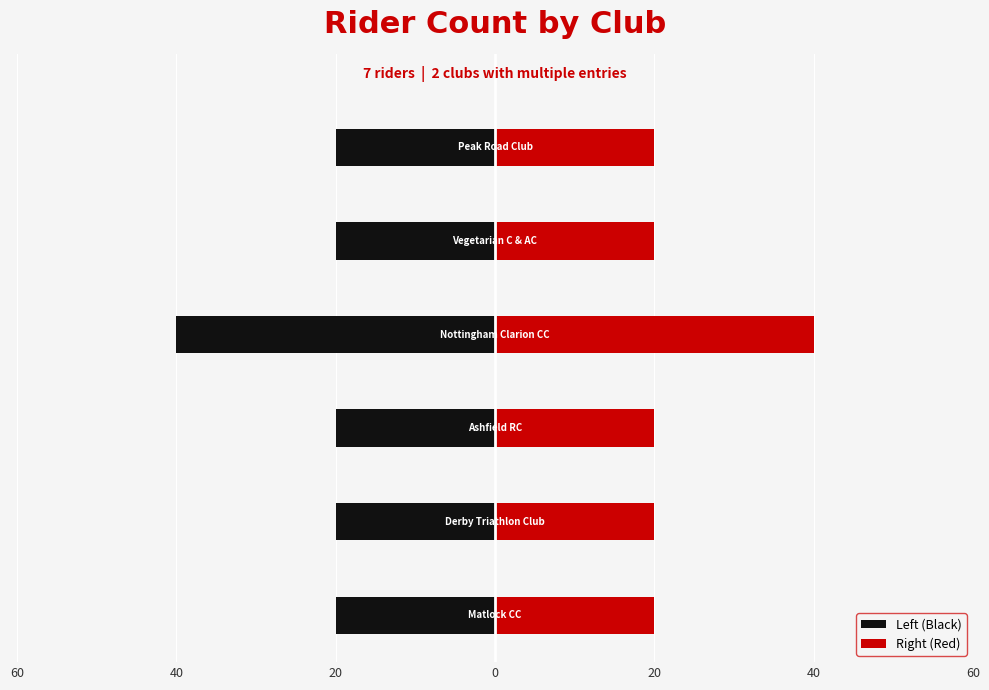

Which has a higher value, 60 or 40?

60